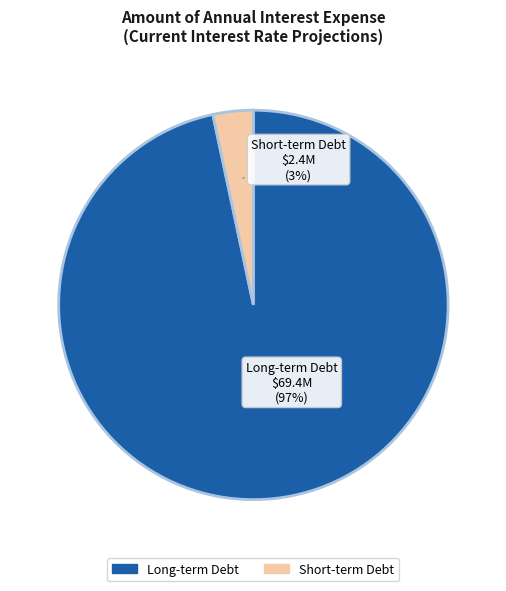

Is there a majority slice in this chart?

Yes